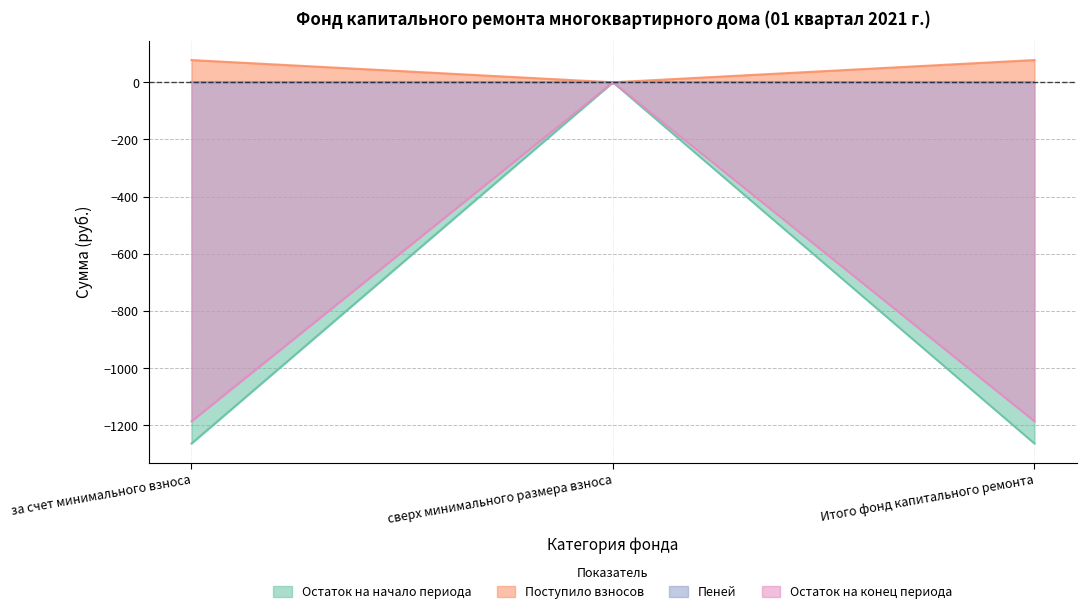

What are all the series names shown in the legend?

Остаток на начало периода, Поступило взносов, Пеней, Остаток на конец периода